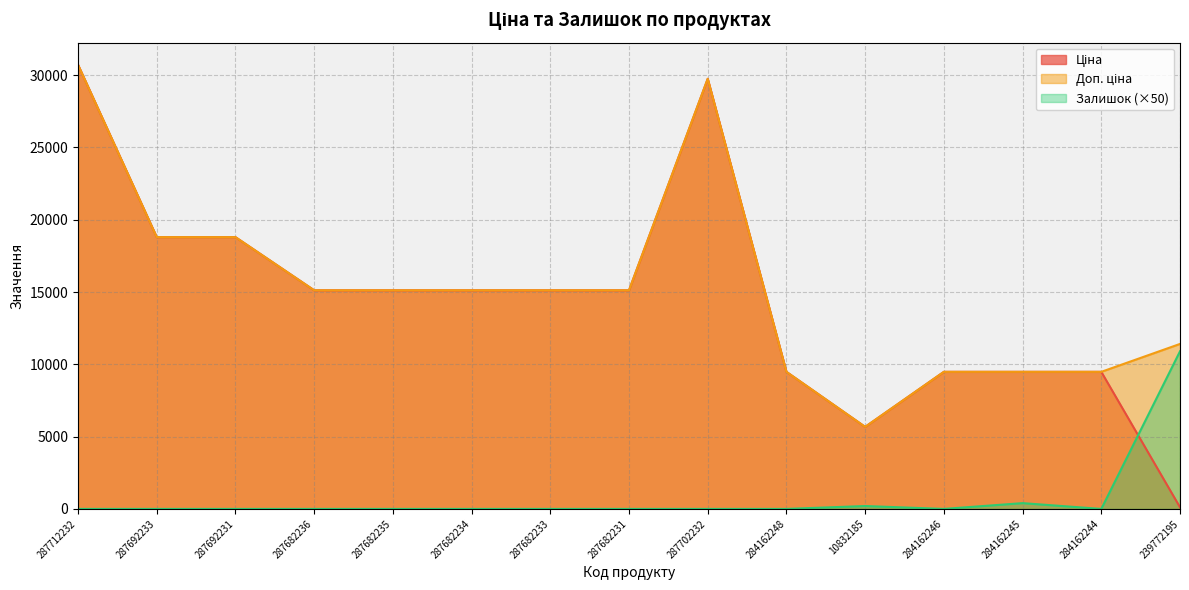

Reading right to left, extract all data points from this chart.

Ціна: 114.1	9480.1	9480.1	9480.1	5673.8	9480.1	29747.2	15120.0	15120.0	15120.0	15120.0	15120.0	18796.8	18796.8	30717.1
Доп. ціна: 11410.0	9480.1	9480.1	9480.1	5673.8	9480.1	29747.2	15120.0	15120.0	15120.0	15120.0	15120.0	18796.8	18796.8	30717.1
Залишок: 10900.0	0.0	400.0	0.0	200.0	0.0	0.0	0.0	0.0	0.0	0.0	0.0	0.0	0.0	0.0